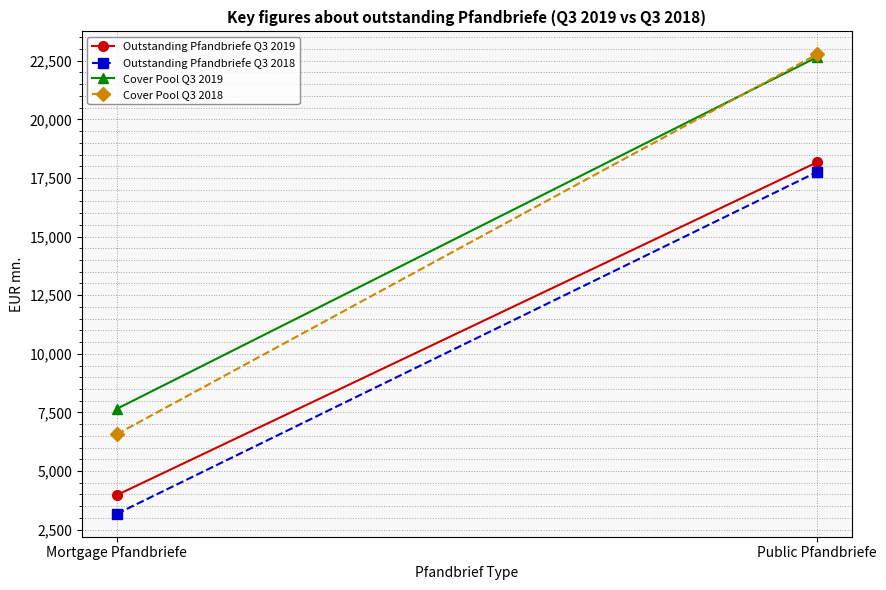

Which has a higher value, Public Pfandbriefe or Mortgage Pfandbriefe?

Public Pfandbriefe